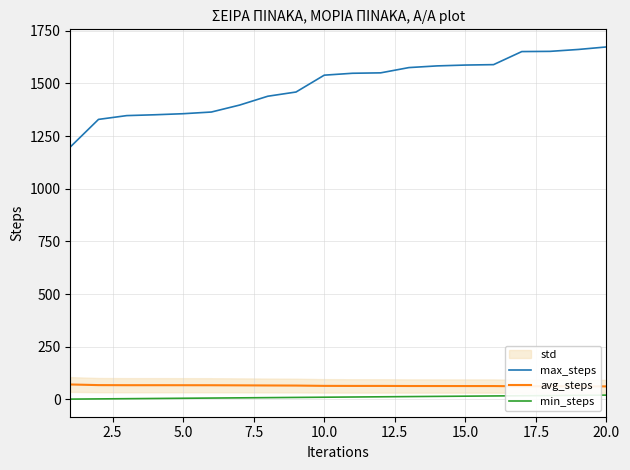

What is the minimum value for max_steps?

1198.0